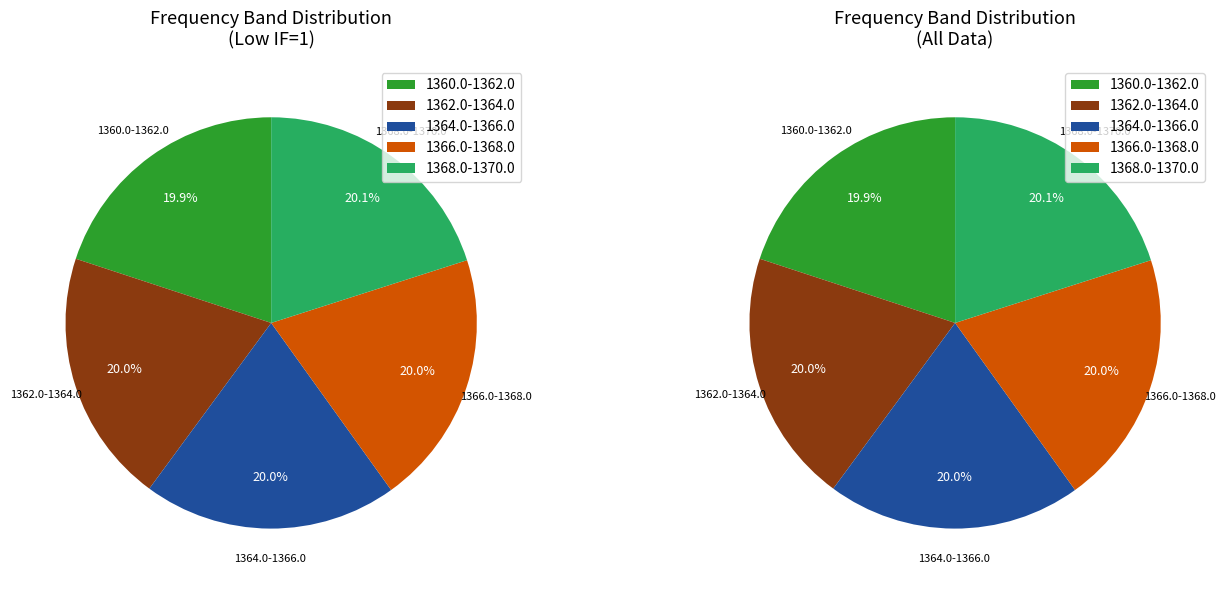

The 15 slice represents 13% of the pie. True or false?

False